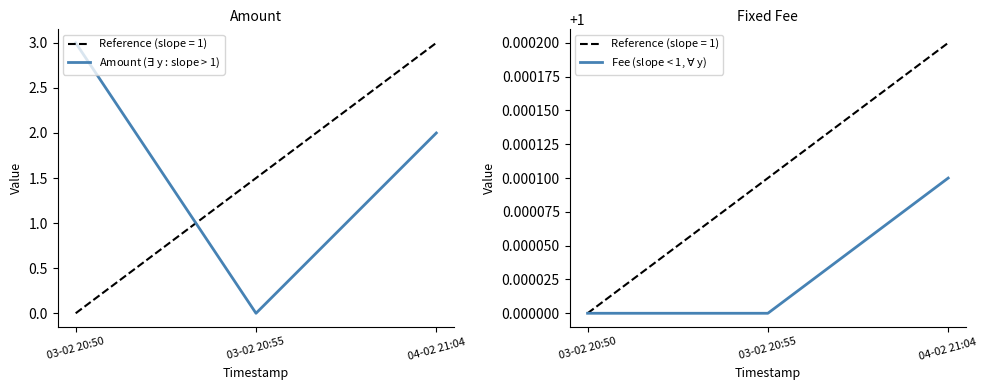

What is the sum of all Fee (slope < 1, $\forall$ y) values?

3.0